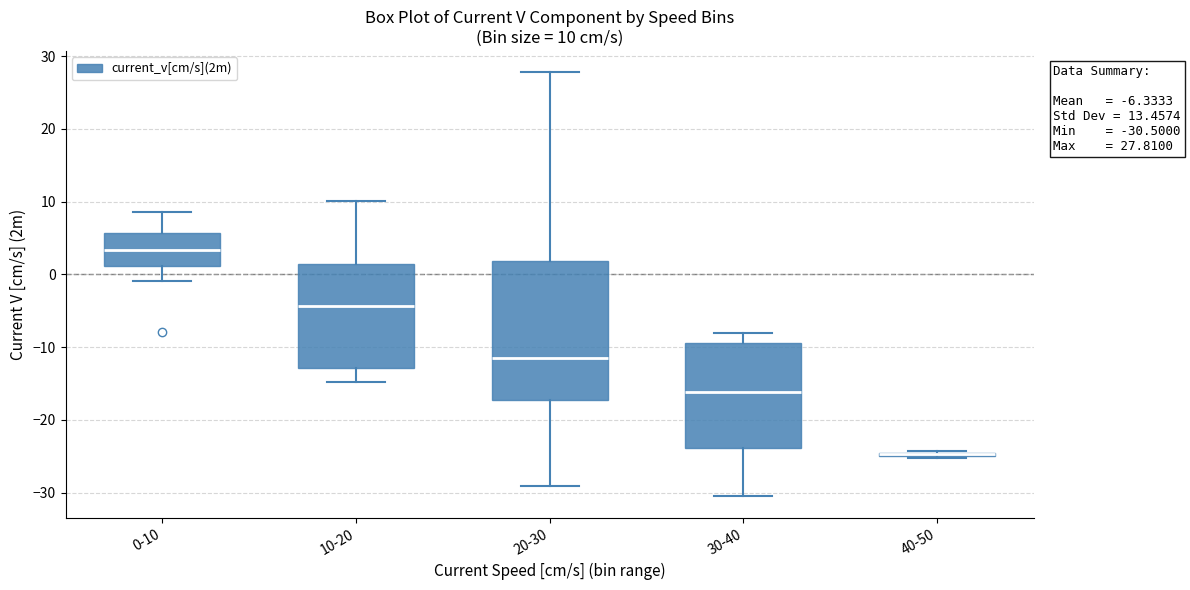

Comparing the boxes themselves (not the whiskers), which one is the tallest?

20-30